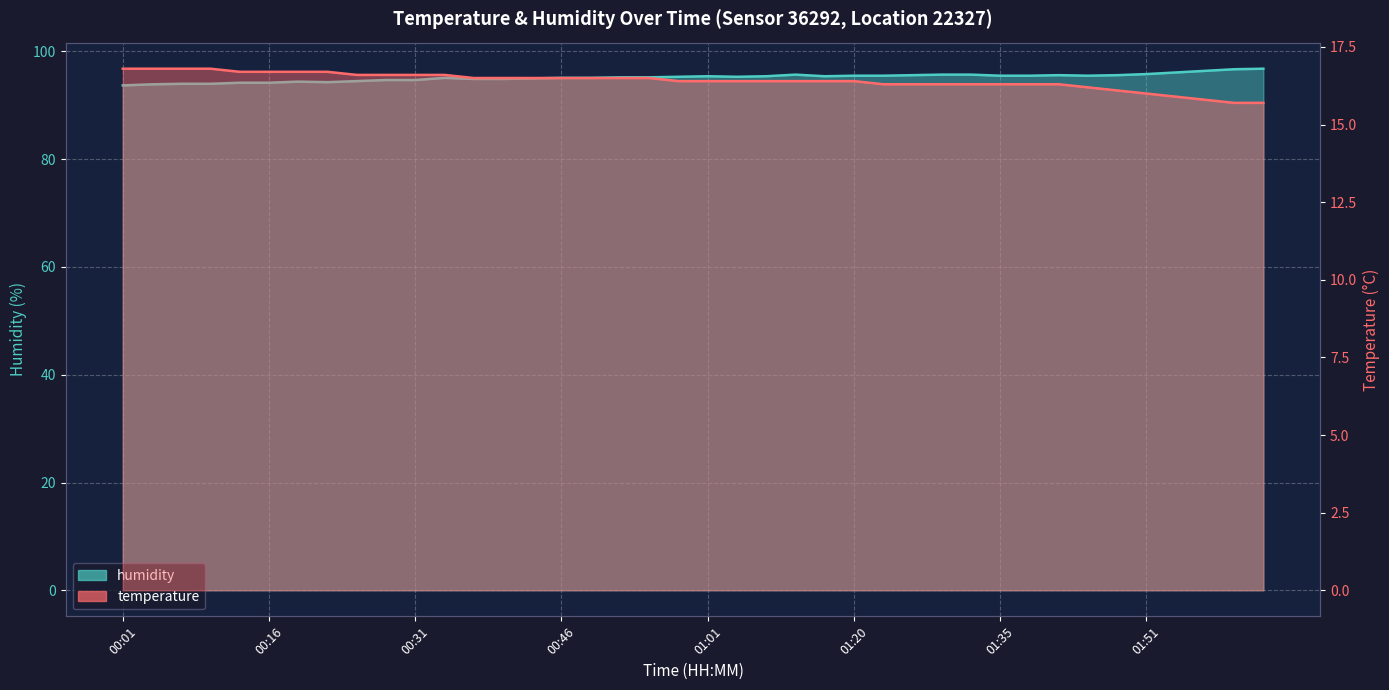

At which label does temperature first exceed 16?

00:01